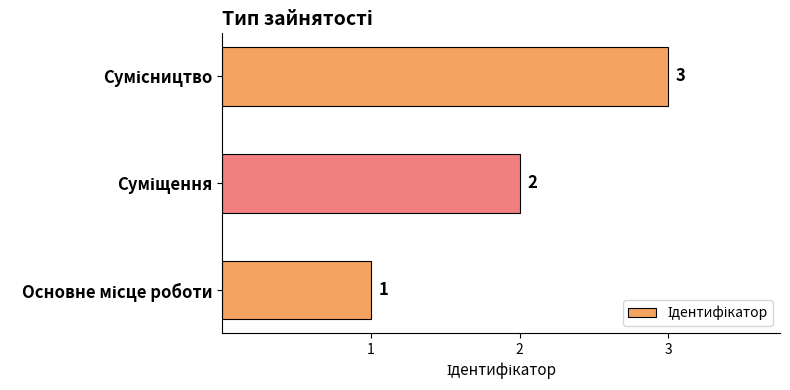

How many values are between 1 and 3?

3